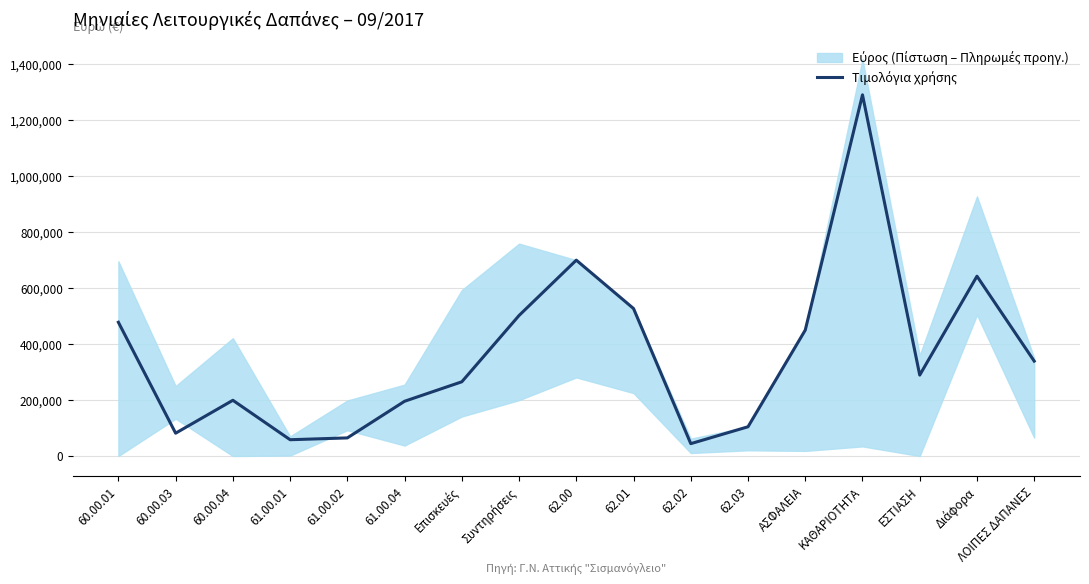

Is it true that the value at ΑΣΦΑΛΕΙΑ is 450000?

True